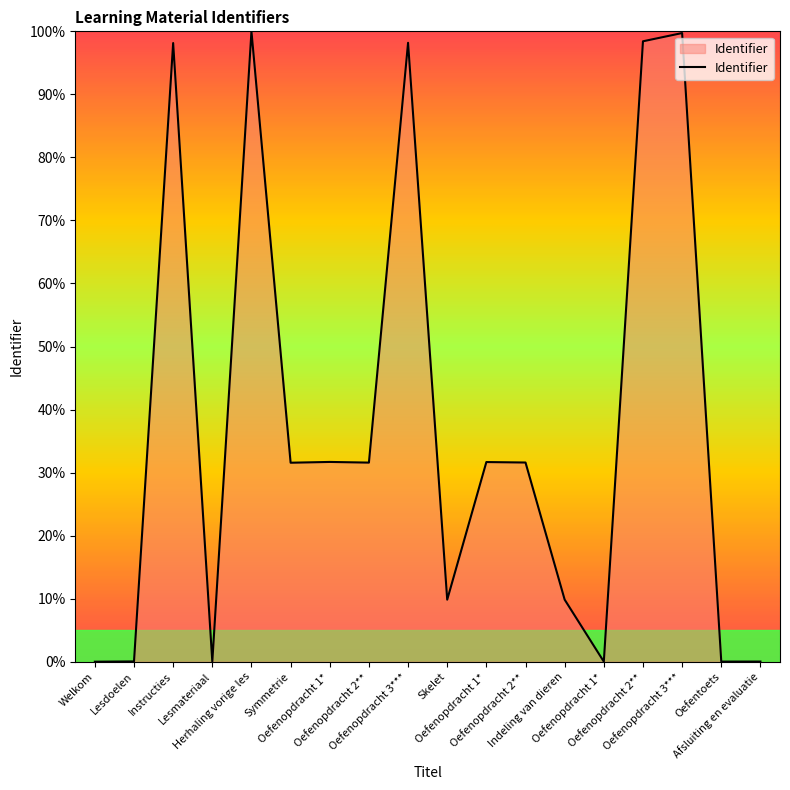

Which label corresponds to the largest value in the chart?

Herhaling vorige les